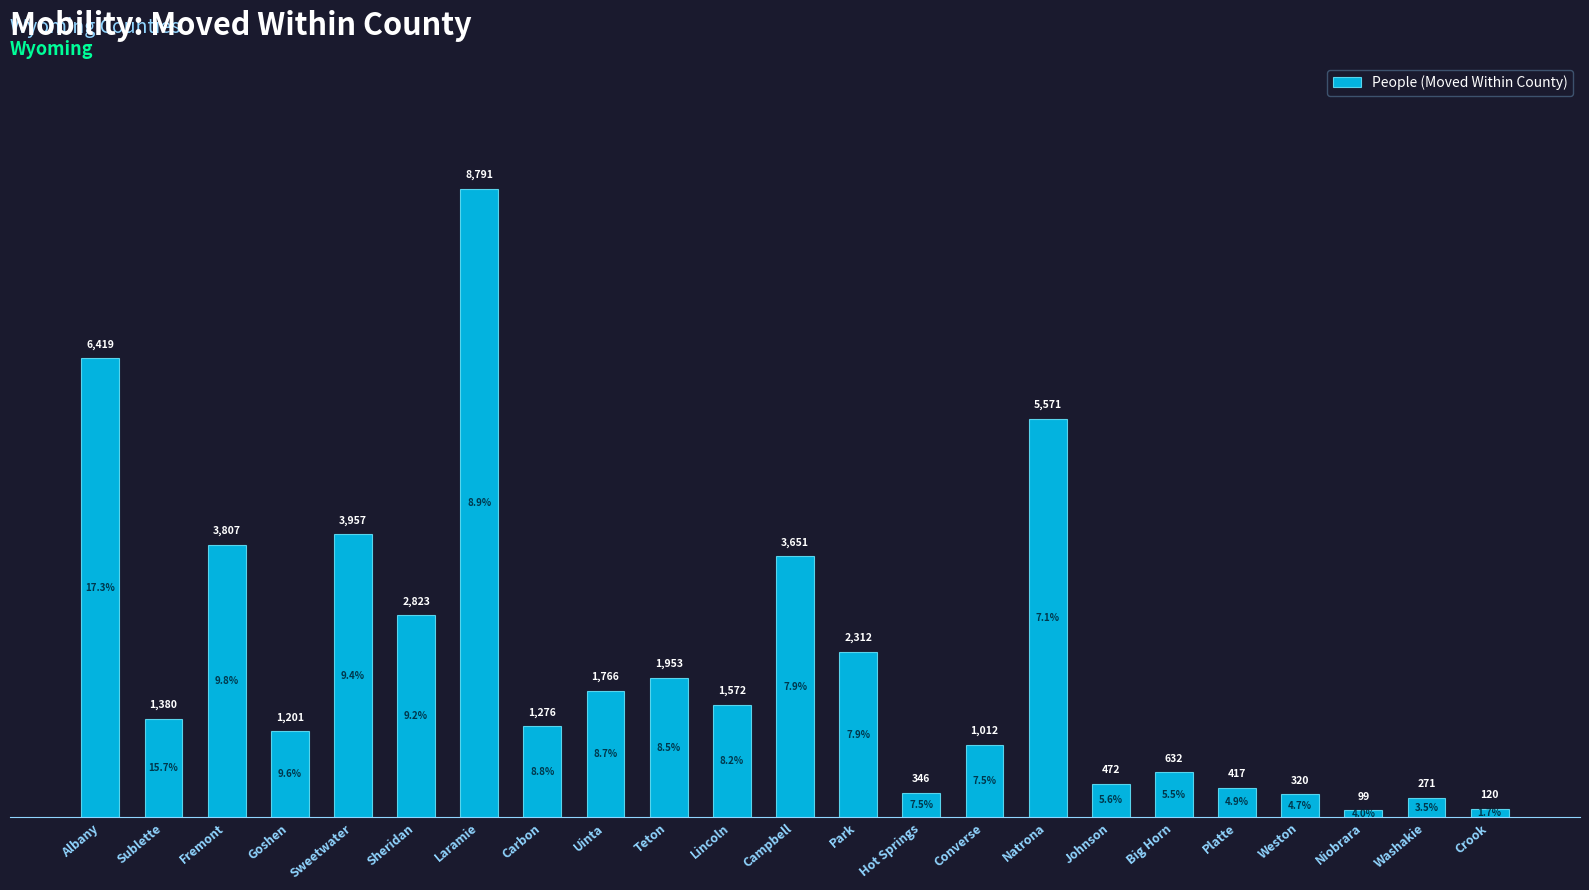

What is the change in value from Goshen to Carbon?

+75